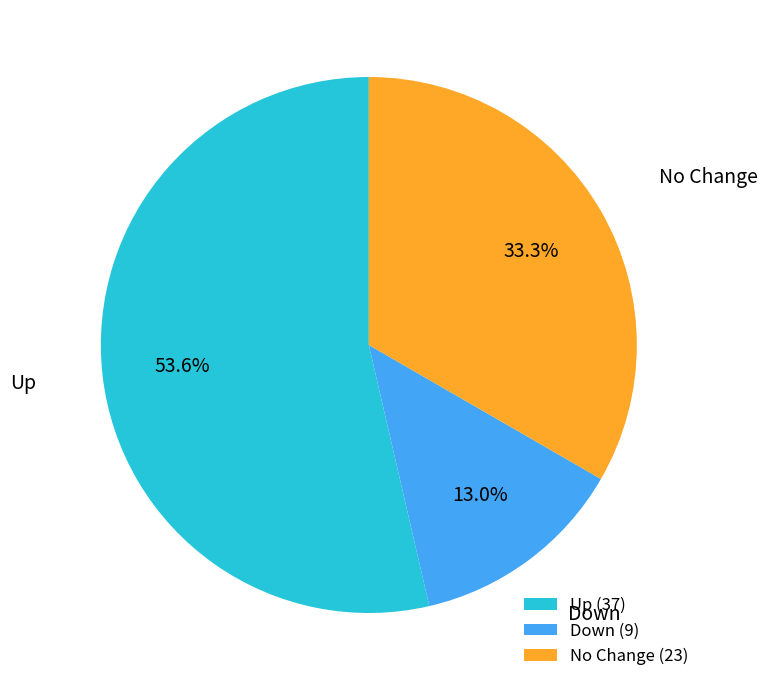

Combined, what portion of the pie is Up (37) and Down (9)?

66.7%